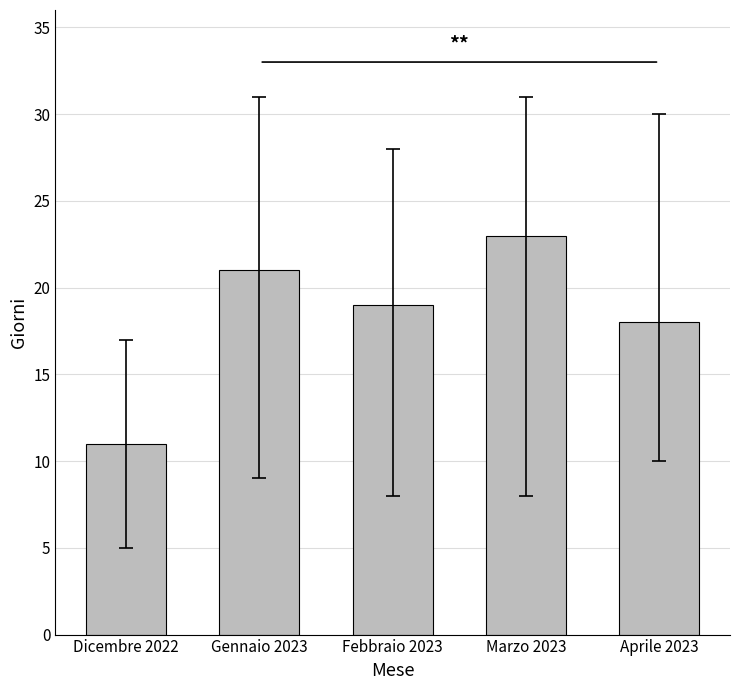

Reading left to right, extract all data points from this chart.

11	21	19	23	18